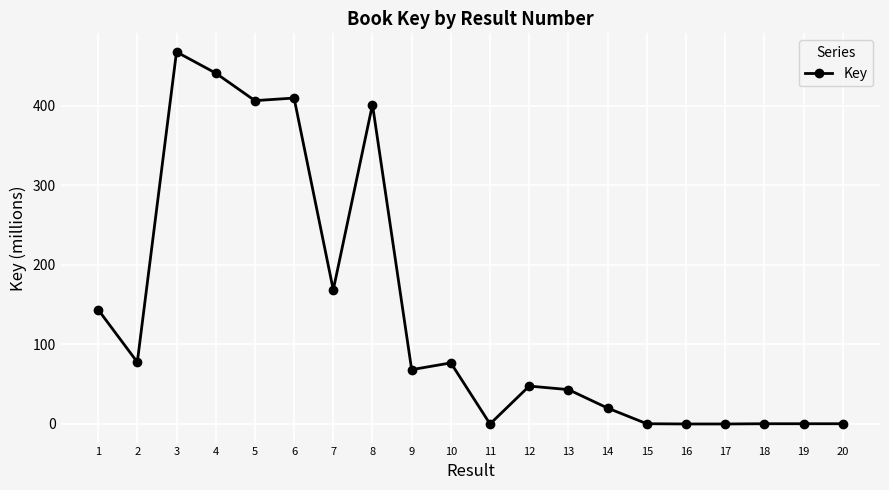

What is the change in value from 7 to 16?

-168.5